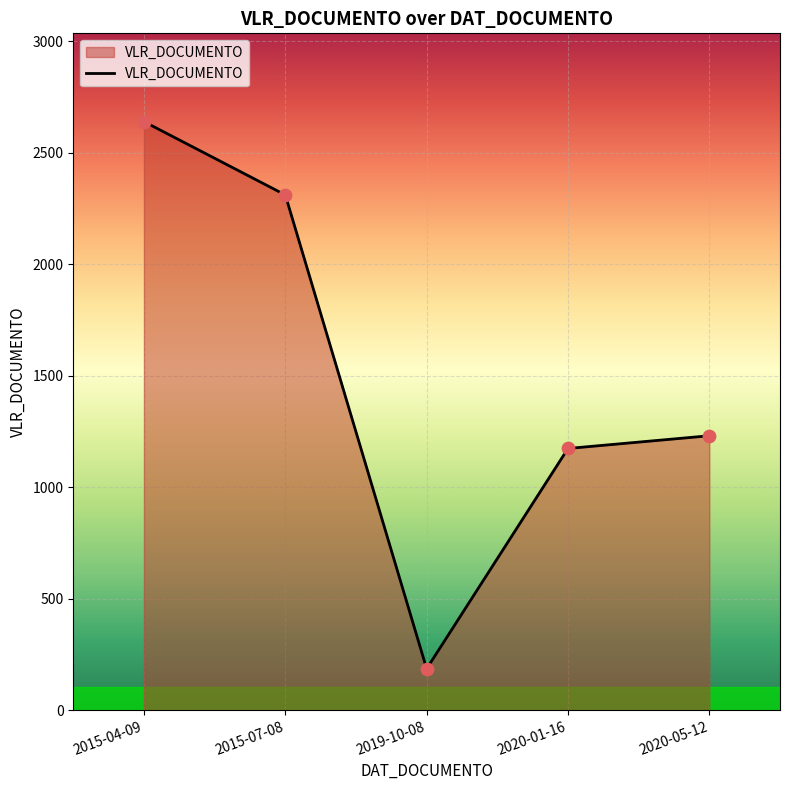

What is the change in value from 2015-07-08 to 2020-05-12?

-1079.9